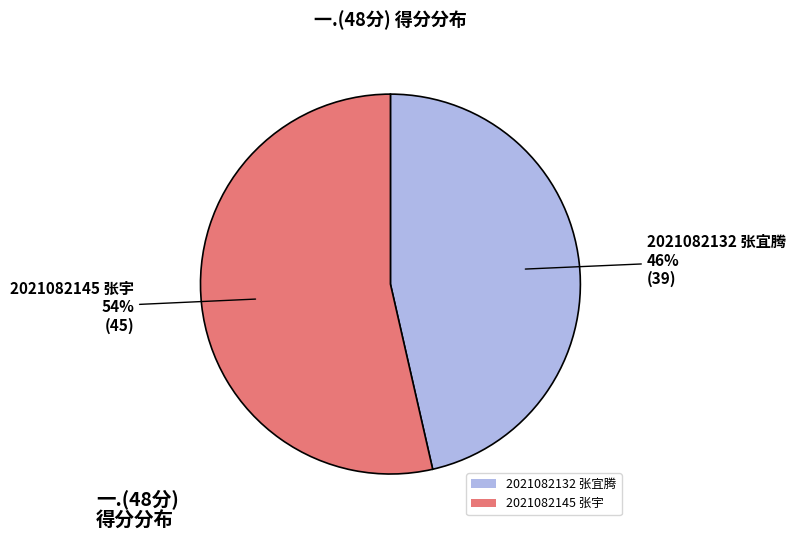

What percentage is the 2021082145 张宇 slice, to the nearest percent?

54%